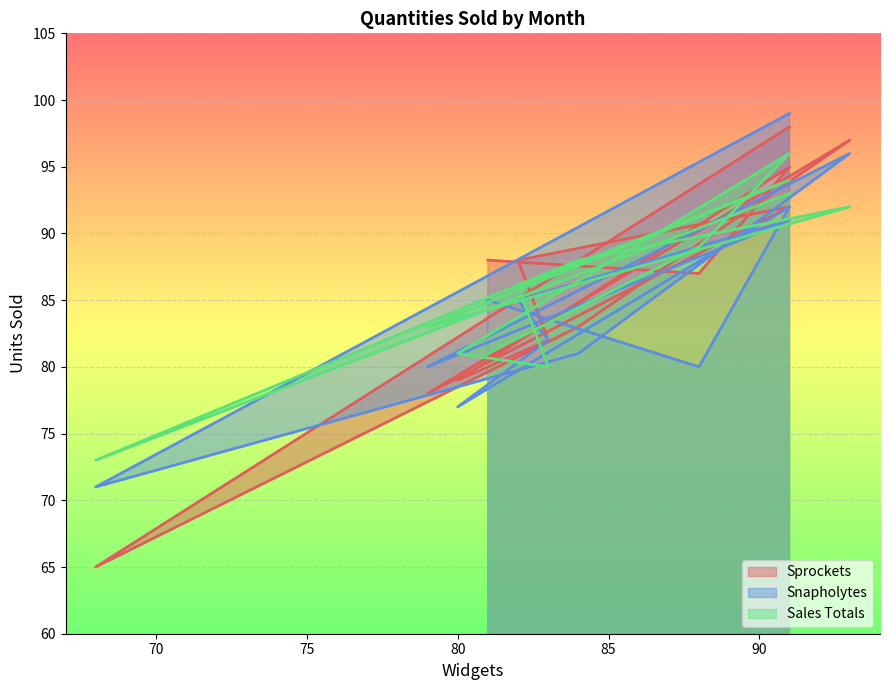

At how many categories does at least one series exceed 75?

11